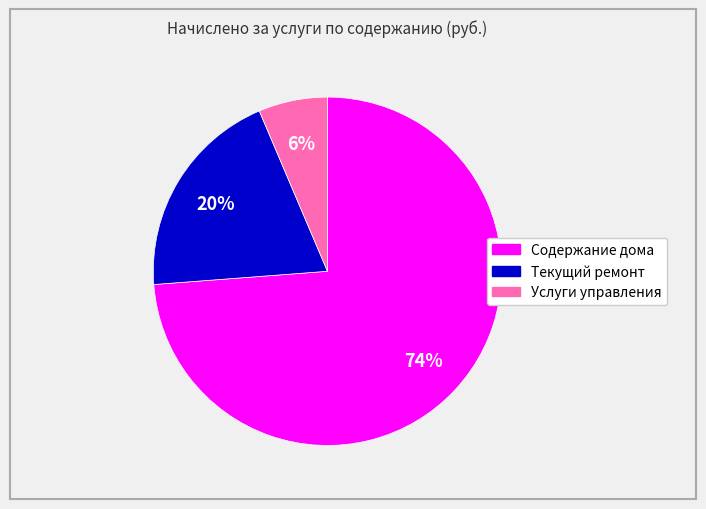

To the nearest percent, what is the combined percentage of Текущий ремонт and Содержание дома?

94%